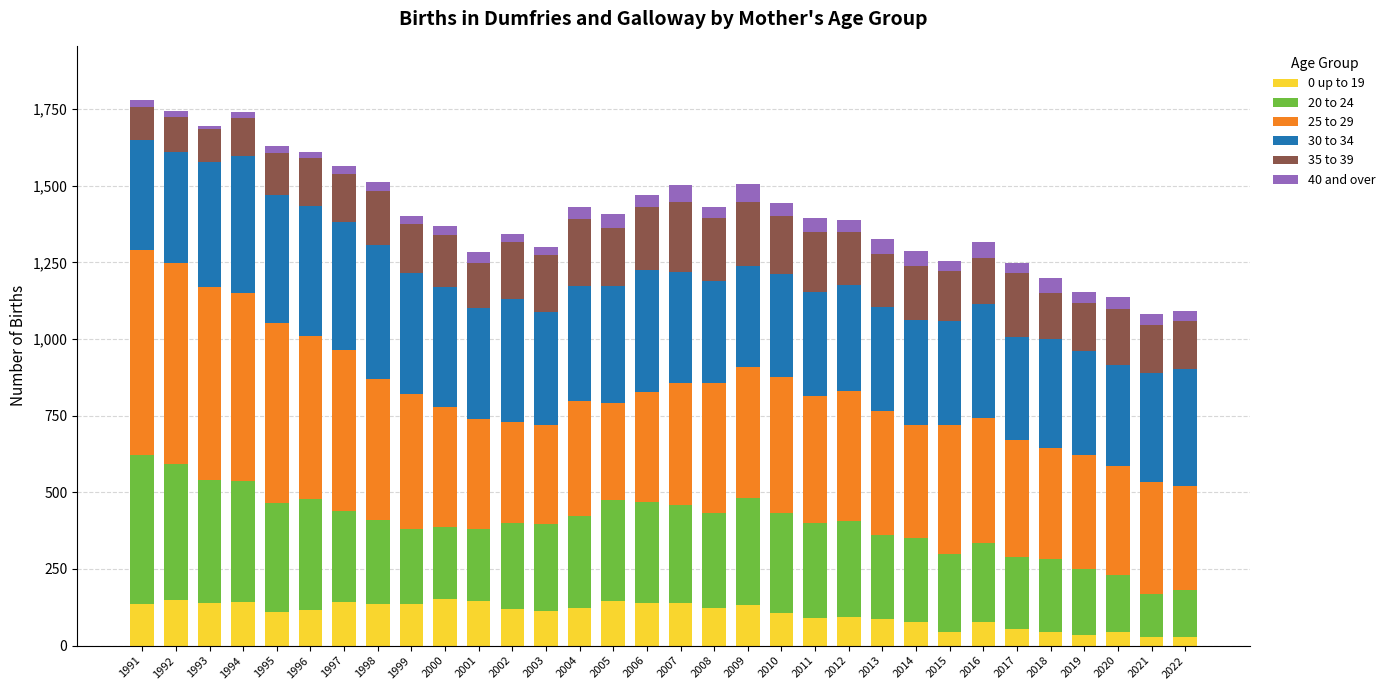

What is the average value of the 0 up to 19 series?

104